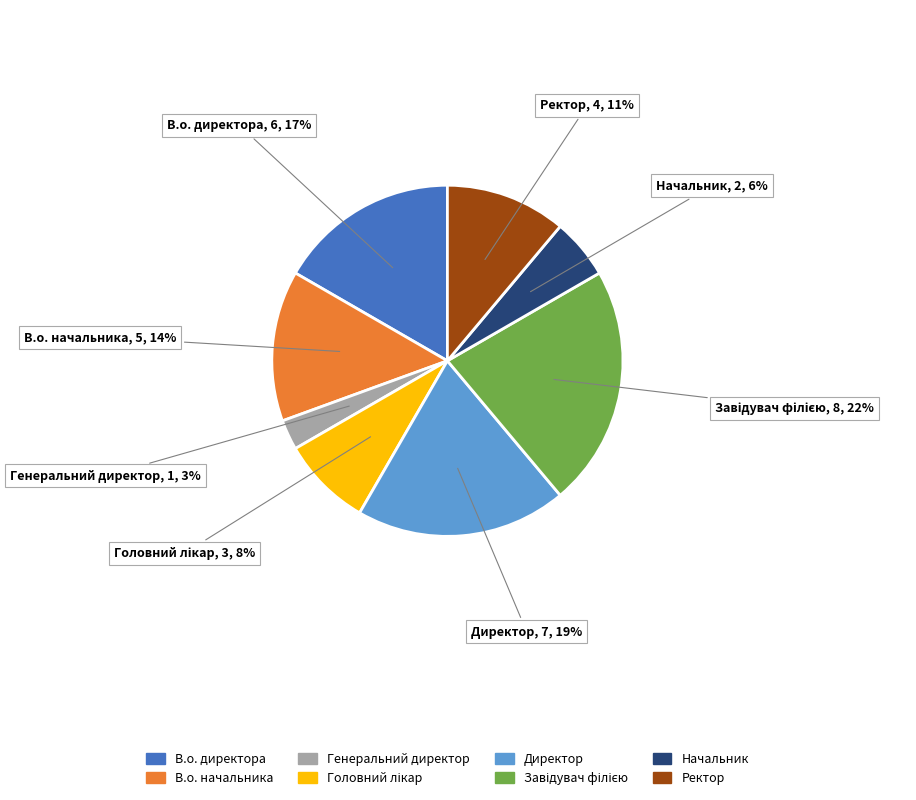

How many segments does this pie chart have?

8